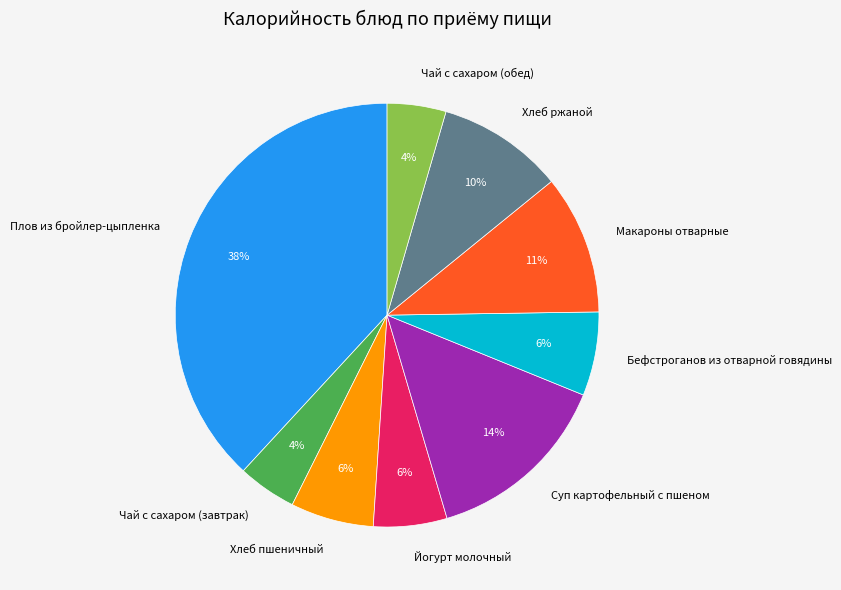

Is Хлеб пшеничный the majority of the pie?

No